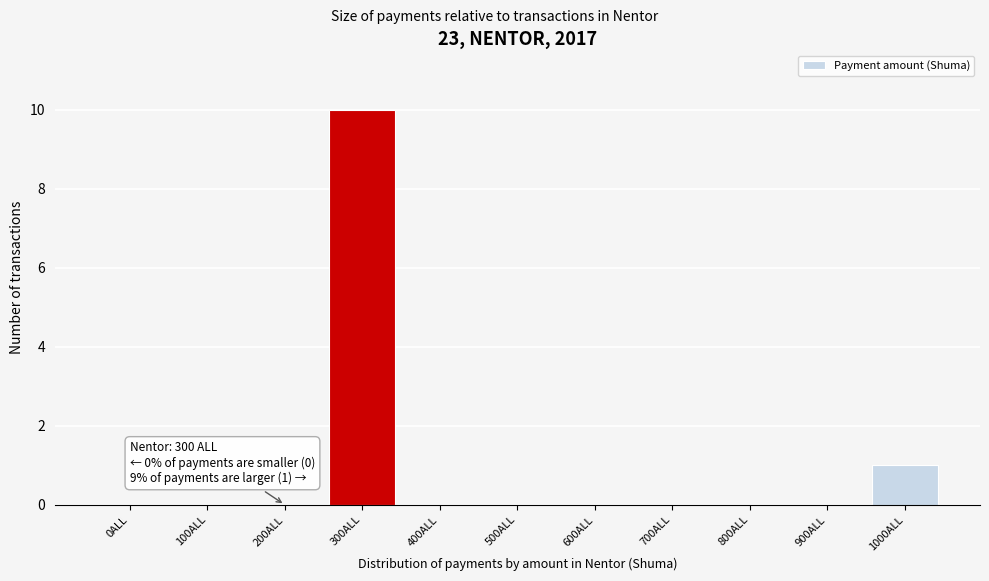

Reading right to left, transcribe all the data shown in this chart.

1000ALL=1	900ALL=0	800ALL=0	700ALL=0	600ALL=0	500ALL=0	400ALL=0	300ALL=10	200ALL=0	100ALL=0	0ALL=0